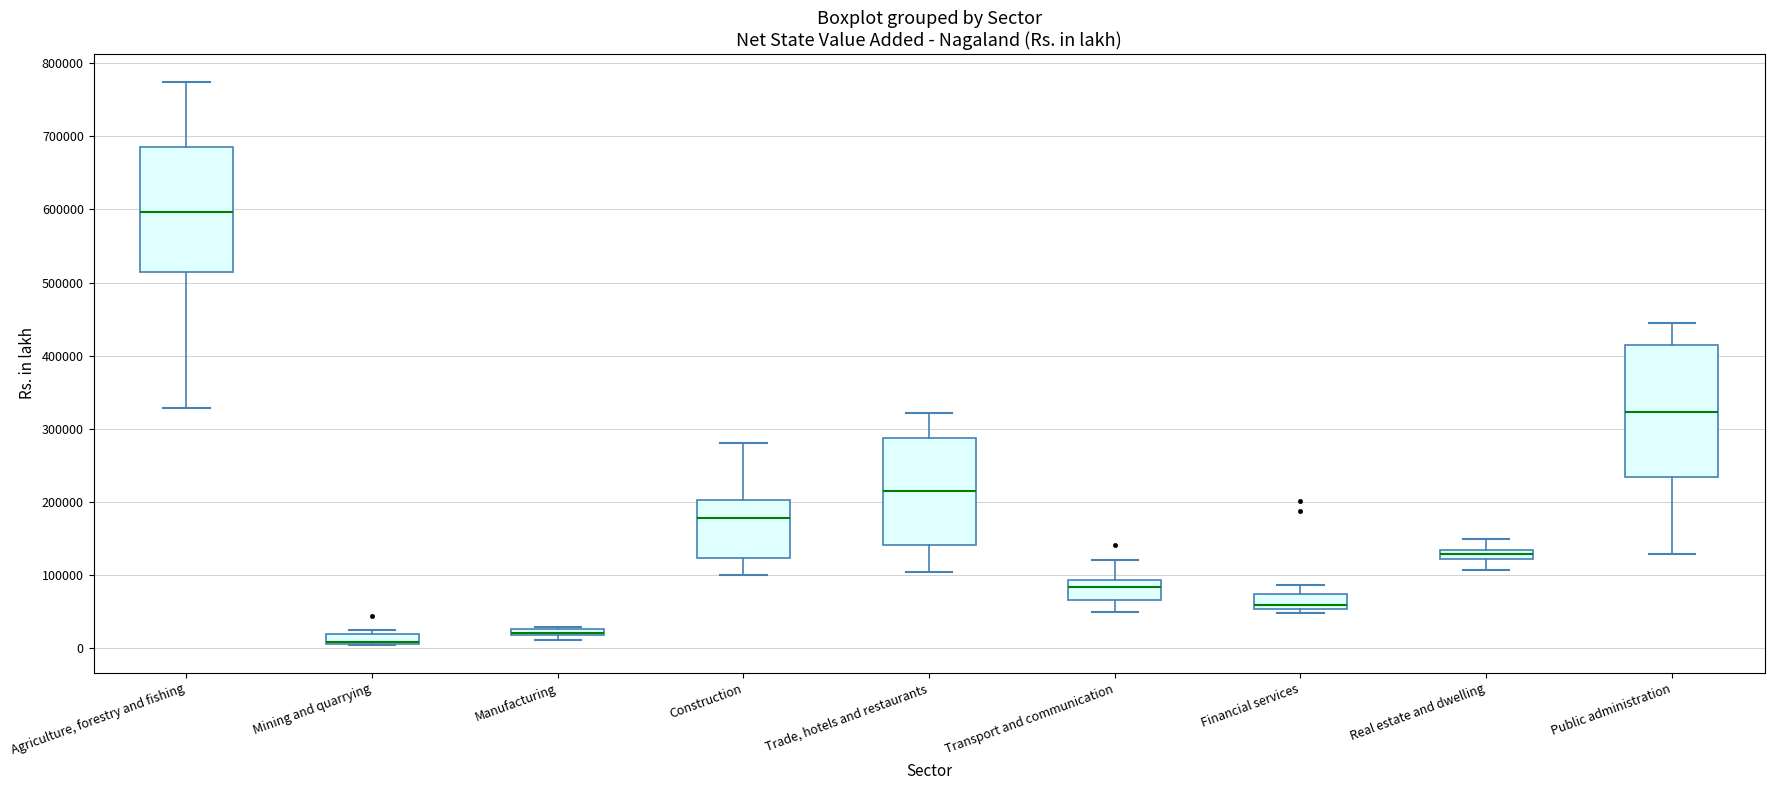

Where does the upper whisker of the box for Transport and communication end on the y-axis? The values are not printed on the chart, so give them approximately, as read against the axis.

120000